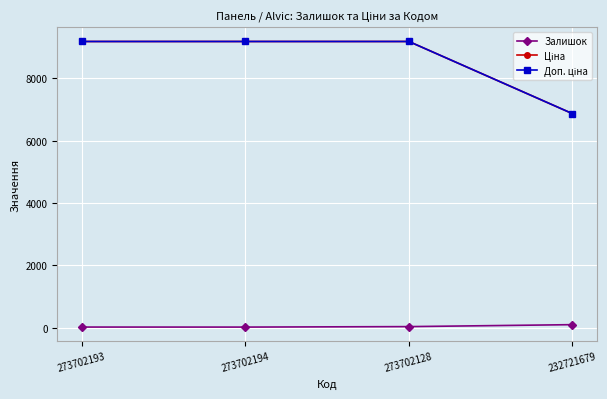

Where does the Ціна series first go above 9185?

273702193